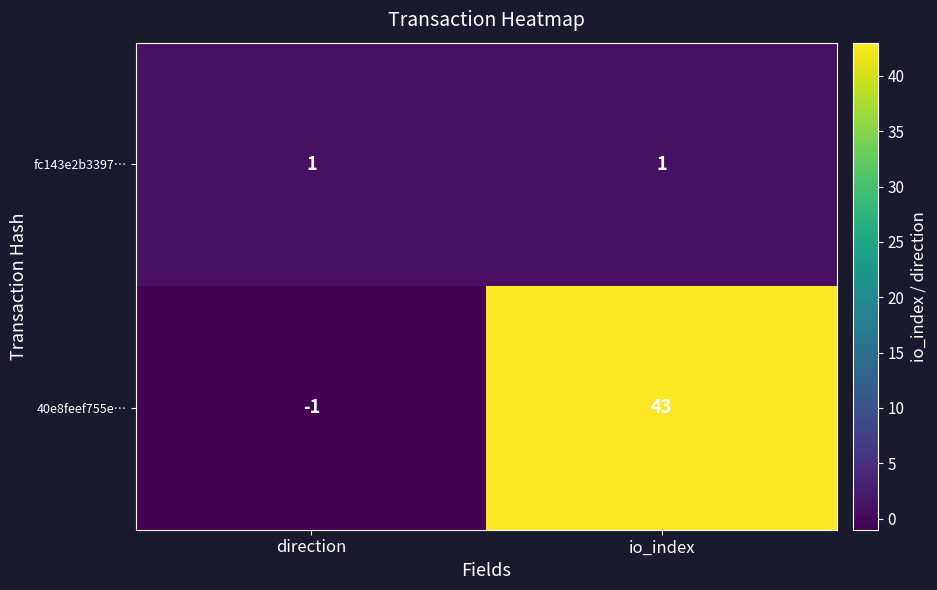

Reading left to right, list all the values displayed in this chart.

fc143e2b3397…: direction=1	io_index=1
40e8feef755e…: direction=-1	io_index=43